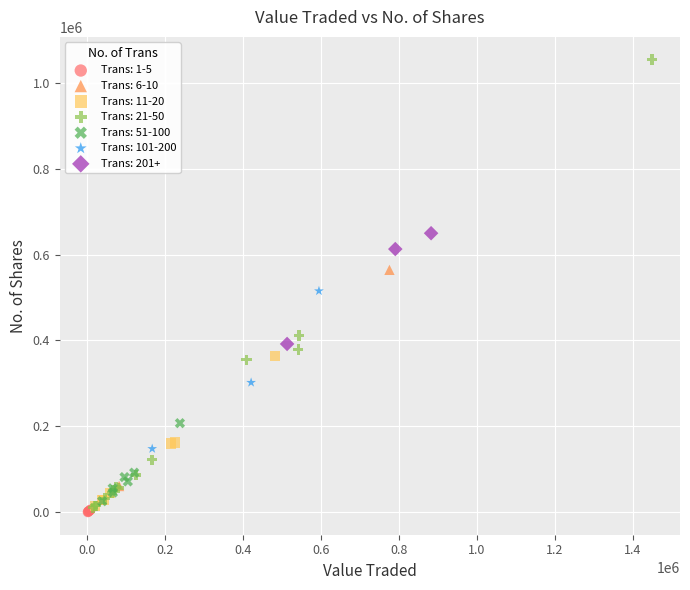

What are all the series names shown in the legend?

Trans: 1-5, Trans: 6-10, Trans: 11-20, Trans: 21-50, Trans: 51-100, Trans: 101-200, Trans: 201+